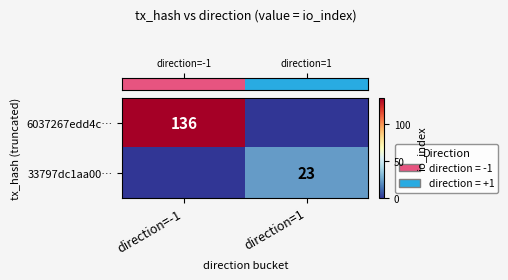

What is the difference between the row_0 values at direction=-1 and direction=1?

136